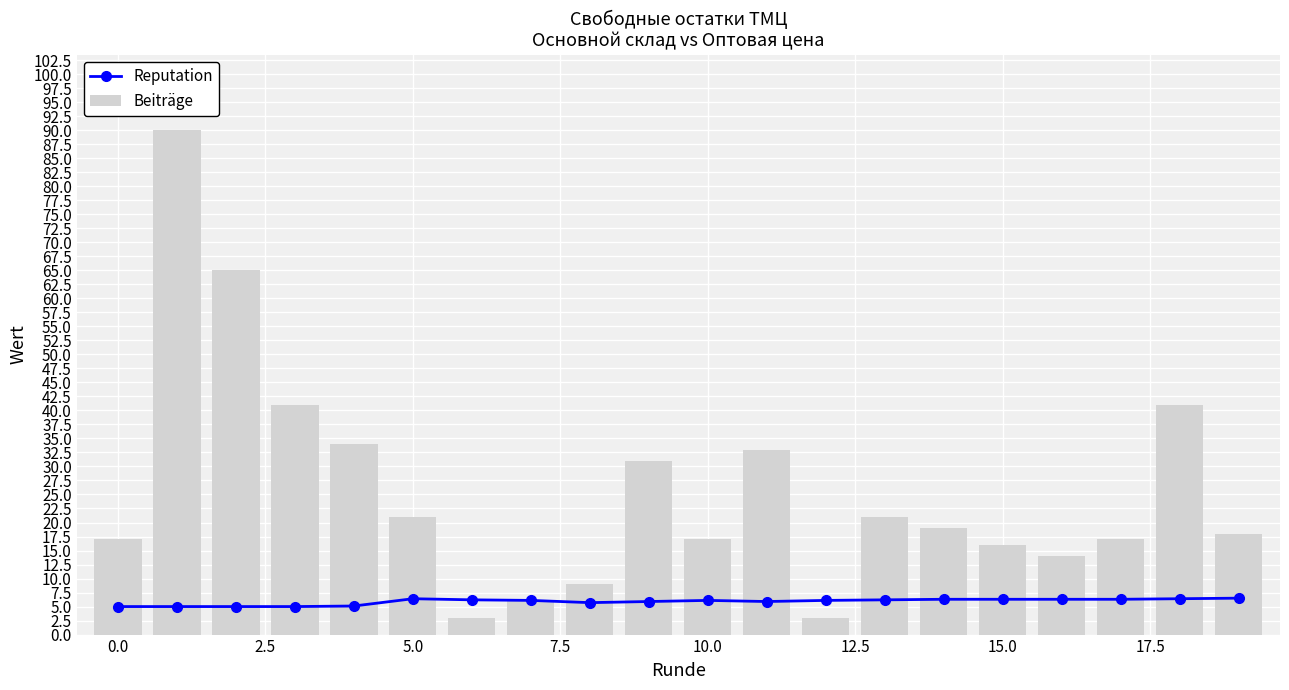

Rank the series by their average value, from lowest to highest.

Reputation, Beiträge